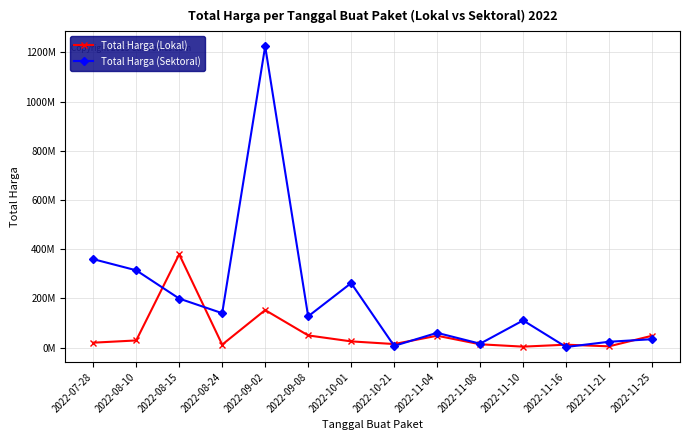

True or false: Total Harga (Sektoral) has more than 2 interior local peaks.

True